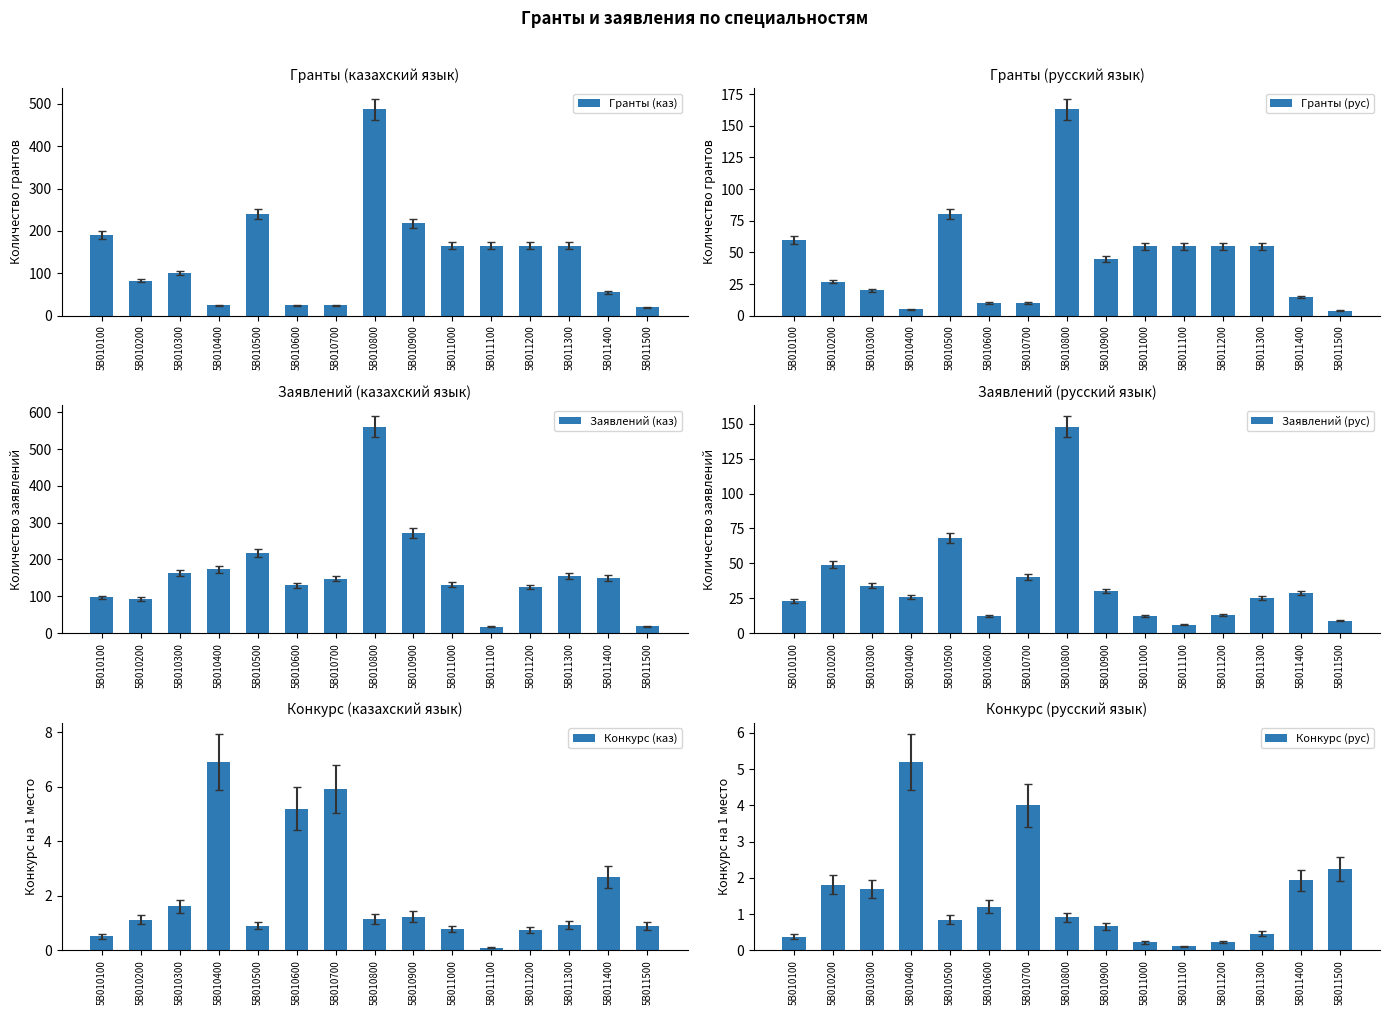

Reading right to left, list all the values displayed in this chart.

Гранты (каз): 5B011500=20.0	5B011400=55.0	5B011300=165.0	5B011200=165.0	5B011100=165.0	5B011000=165.0	5B010900=218.0	5B010800=487.0	5B010700=25.0	5B010600=25.0	5B010500=240.0	5B010400=25.0	5B010300=100.0	5B010200=83.0	5B010100=190.0
Гранты (рус): 5B011500=4.0	5B011400=15.0	5B011300=55.0	5B011200=55.0	5B011100=55.0	5B011000=55.0	5B010900=45.0	5B010800=163.0	5B010700=10.0	5B010600=10.0	5B010500=80.0	5B010400=5.0	5B010300=20.0	5B010200=27.0	5B010100=60.0
Заявлений (каз): 5B011500=18.0	5B011400=149.0	5B011300=155.0	5B011200=125.0	5B011100=17.0	5B011000=131.0	5B010900=271.0	5B010800=561.0	5B010700=148.0	5B010600=130.0	5B010500=217.0	5B010400=173.0	5B010300=162.0	5B010200=93.0	5B010100=97.0
Заявлений (рус): 5B011500=9.0	5B011400=29.0	5B011300=25.0	5B011200=13.0	5B011100=6.0	5B011000=12.0	5B010900=30.0	5B010800=148.0	5B010700=40.0	5B010600=12.0	5B010500=68.0	5B010400=26.0	5B010300=34.0	5B010200=49.0	5B010100=23.0
Конкурс (каз): 5B011500=0.9	5B011400=2.7	5B011300=0.9	5B011200=0.8	5B011100=0.1	5B011000=0.8	5B010900=1.2	5B010800=1.2	5B010700=5.9	5B010600=5.2	5B010500=0.9	5B010400=6.9	5B010300=1.6	5B010200=1.1	5B010100=0.5
Конкурс (рус): 5B011500=2.2	5B011400=1.9	5B011300=0.5	5B011200=0.2	5B011100=0.1	5B011000=0.2	5B010900=0.7	5B010800=0.9	5B010700=4.0	5B010600=1.2	5B010500=0.8	5B010400=5.2	5B010300=1.7	5B010200=1.8	5B010100=0.4